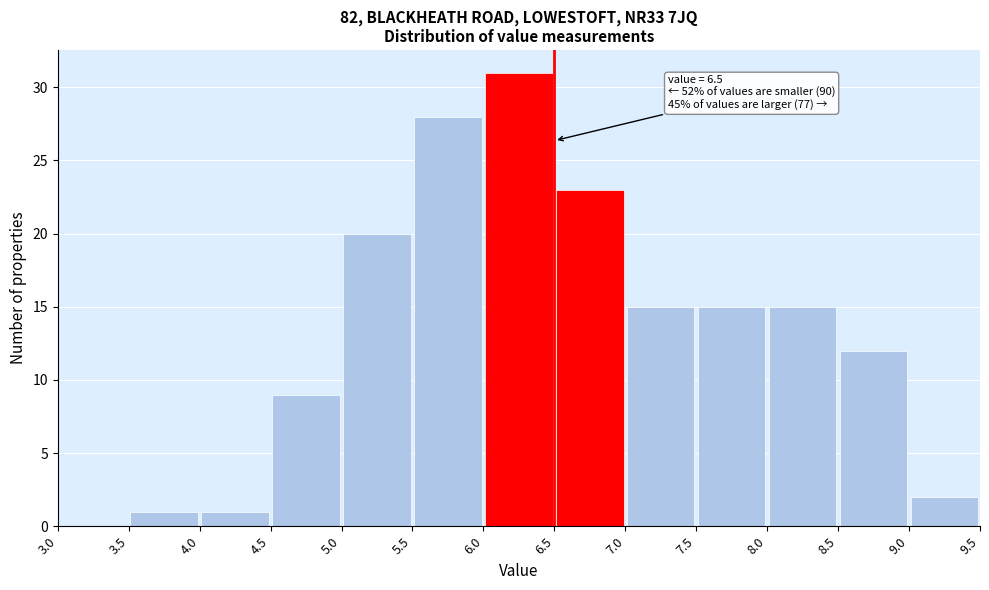

Over which range of the x-axis is the bar tallest?

6.0 to 6.5